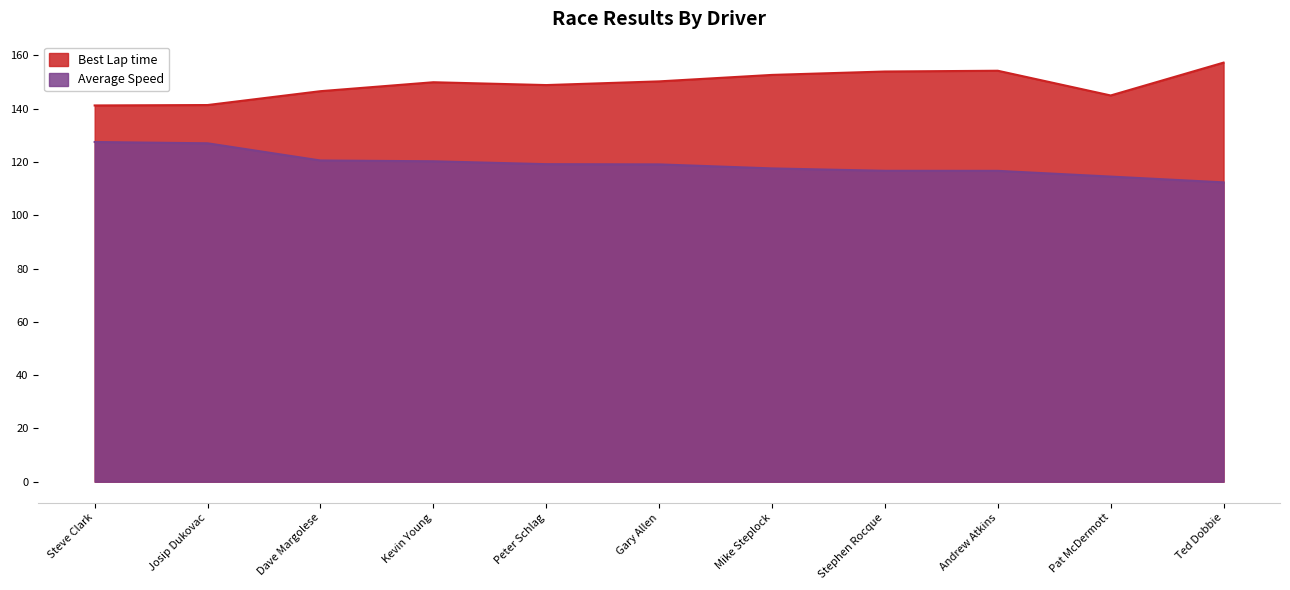

What value does the Average Speed series have at Gary Allen?

119.1